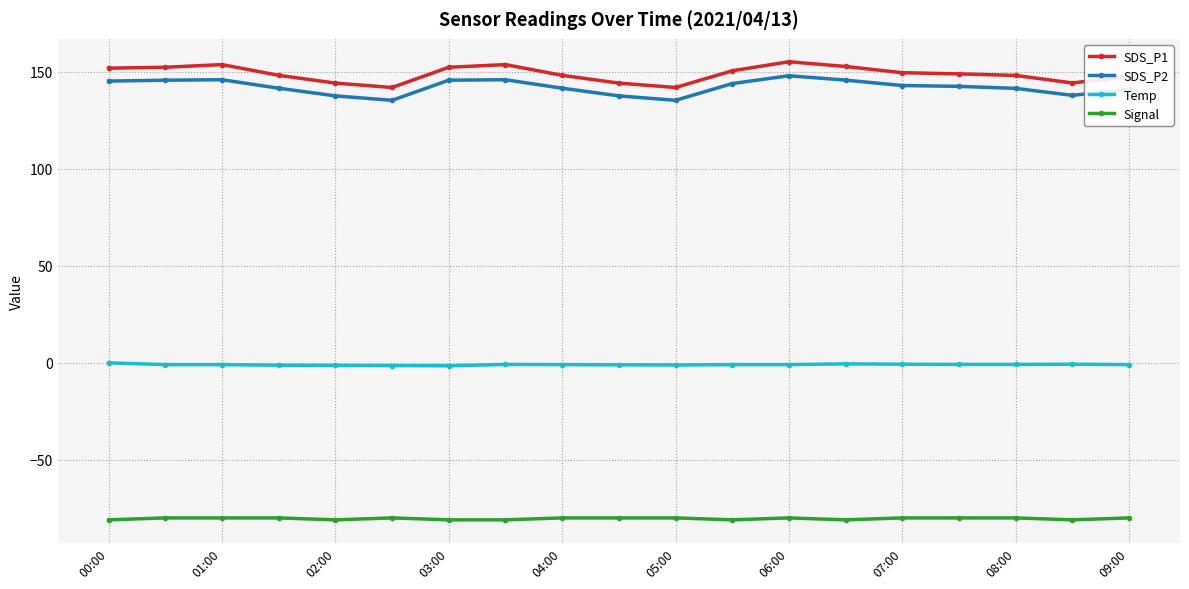

What is the maximum value for Signal?

-80.0